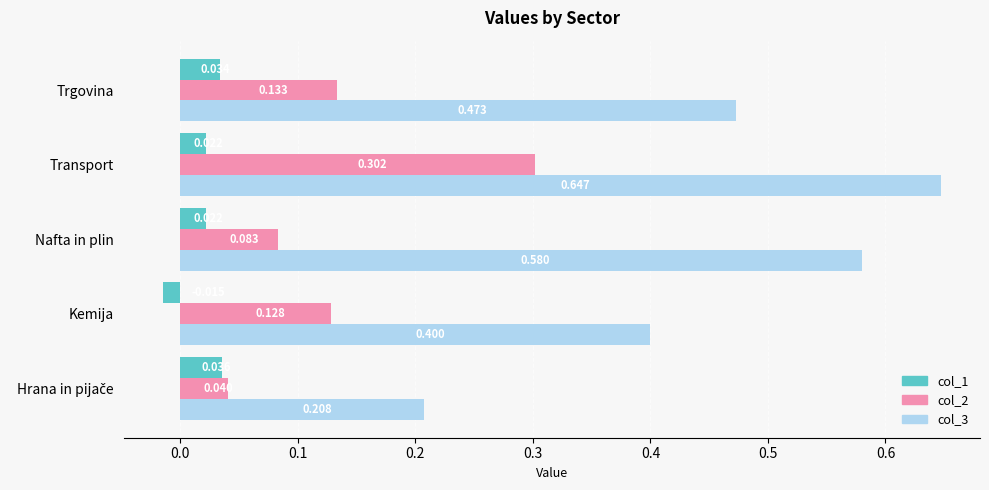

Is the value of col_3 at Nafta in plin greater than the value of col_2 at Transport?

Yes